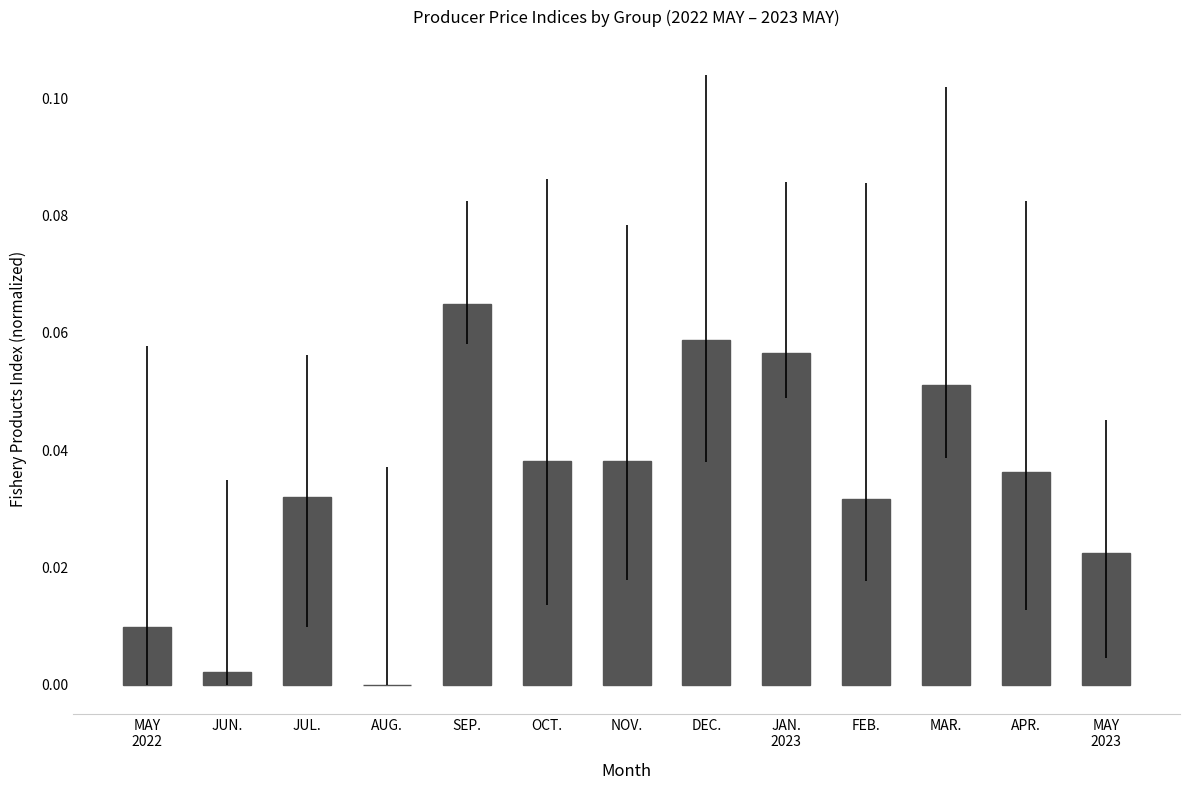

The chart shows a value of 0.0 at APR.. True or false?

True